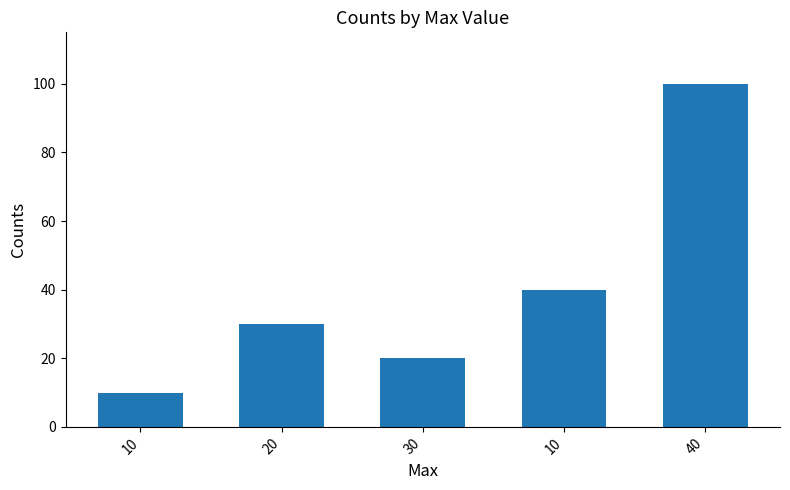

What is the change in value from 10 to 10?

+30